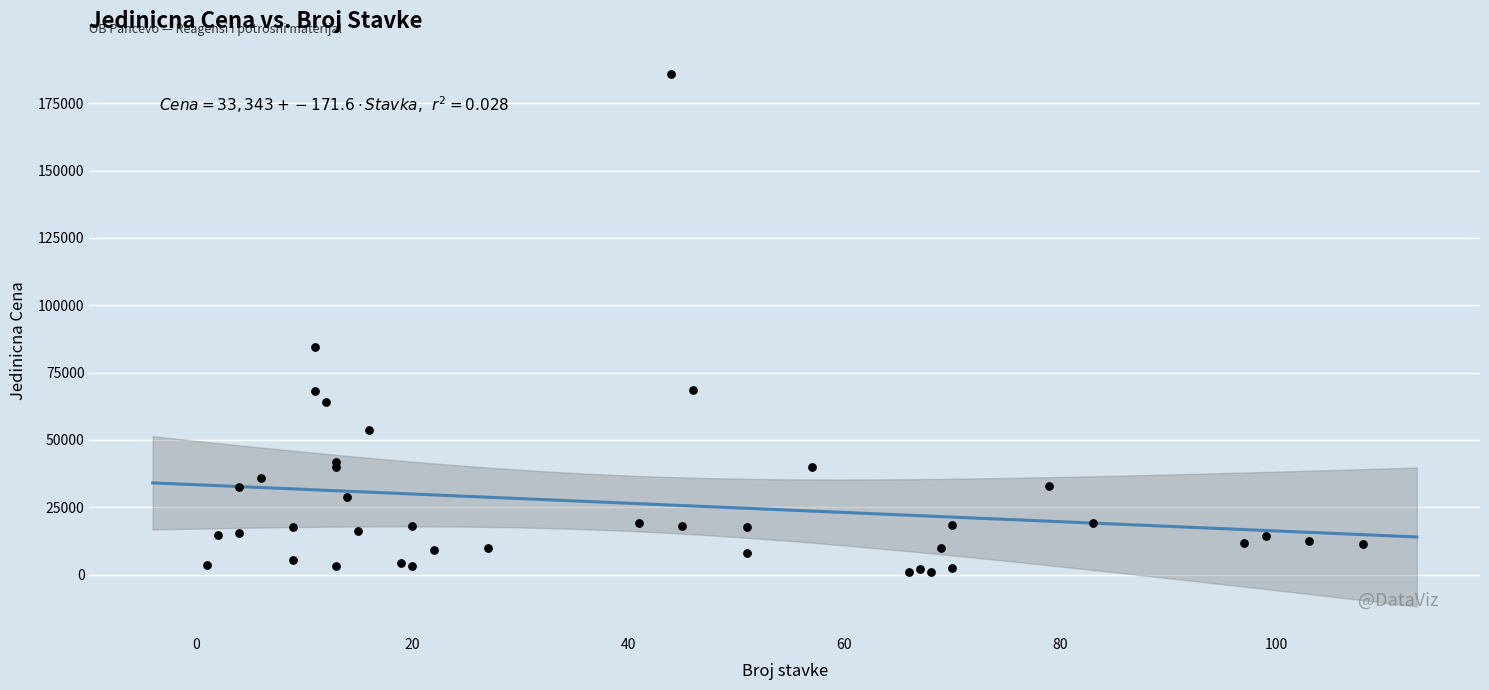

What Y value in the scatter plot is closest to 93389?

84552.0